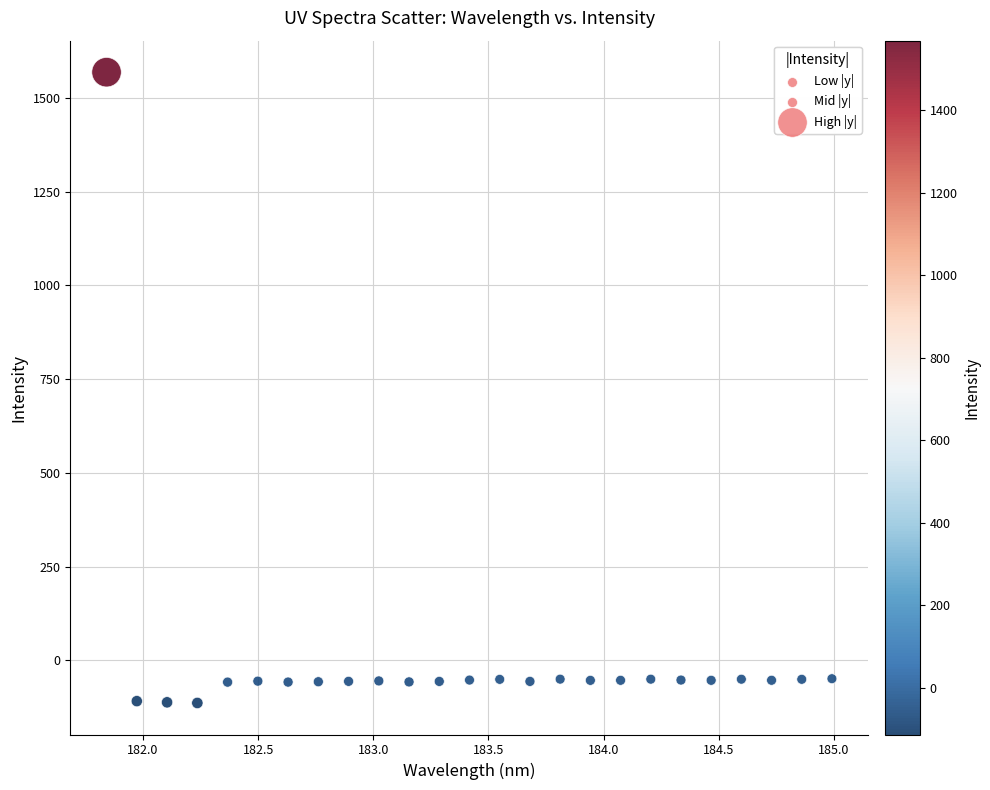

Count the number of points in this scatter plot.

25